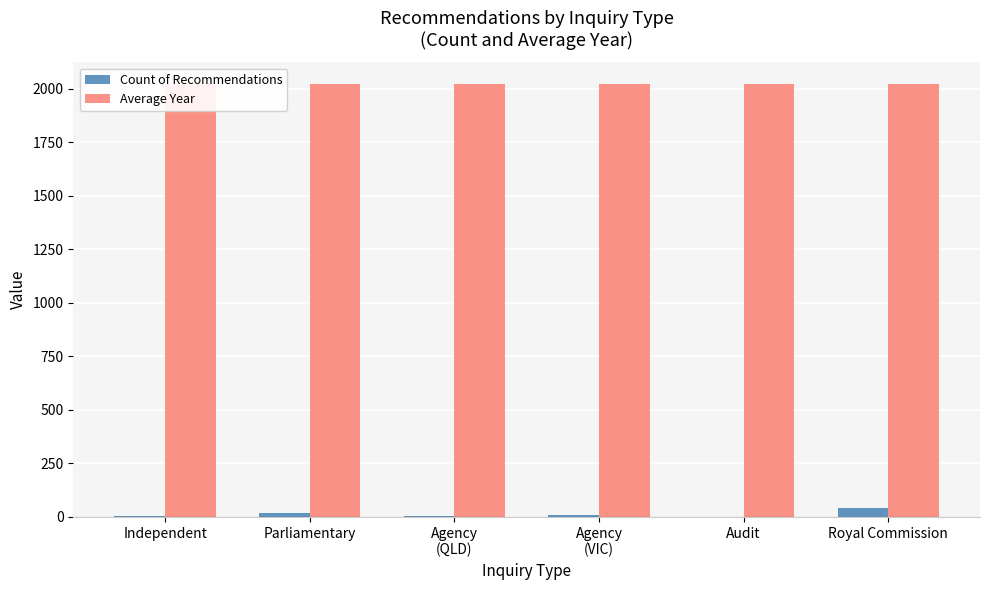

Reading right to left, extract all data points from this chart.

Count of Recommendations: 40	1	8	4	16	4
Average Year: 2020	2020	2021	2021	2022	2022